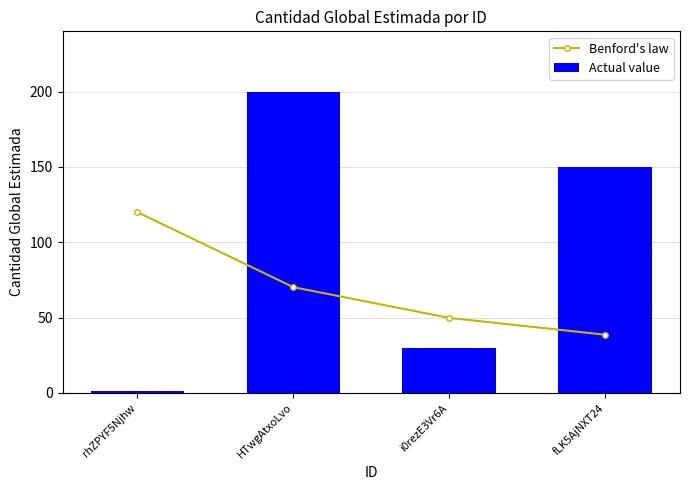

At which category is the sum across all series the highest?

HTwgAtxoLvo